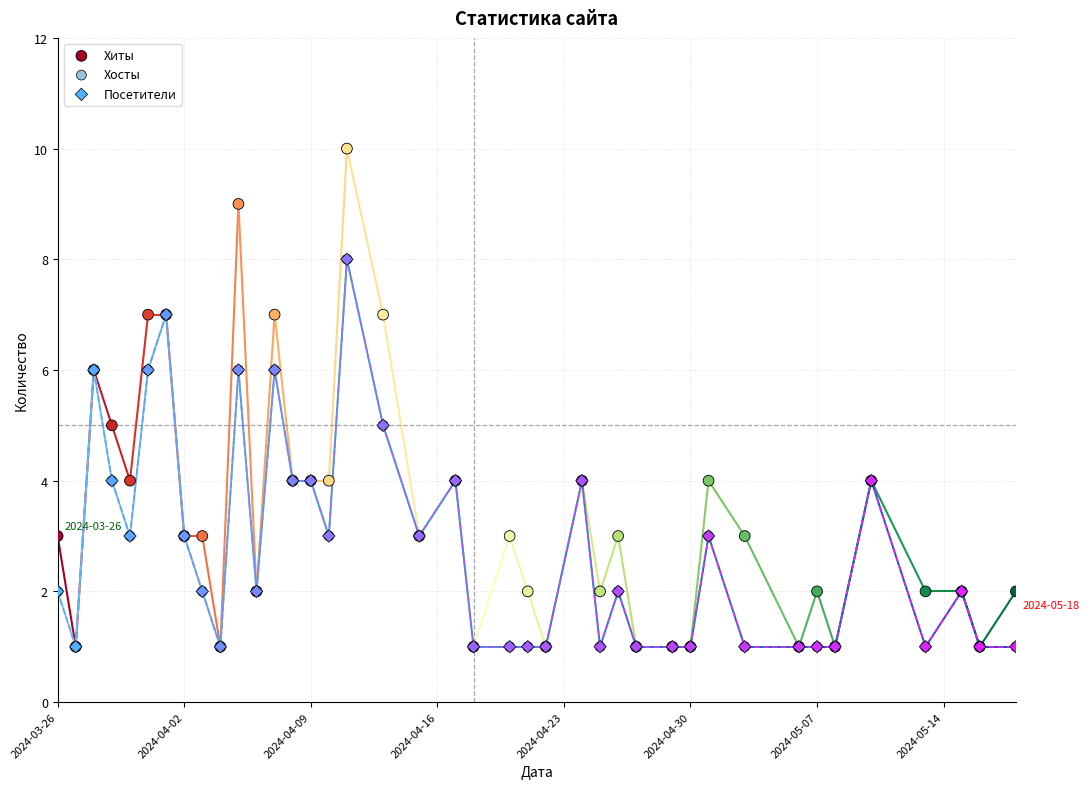

What are all the series names shown in the legend?

Хиты, Хосты, Посетители